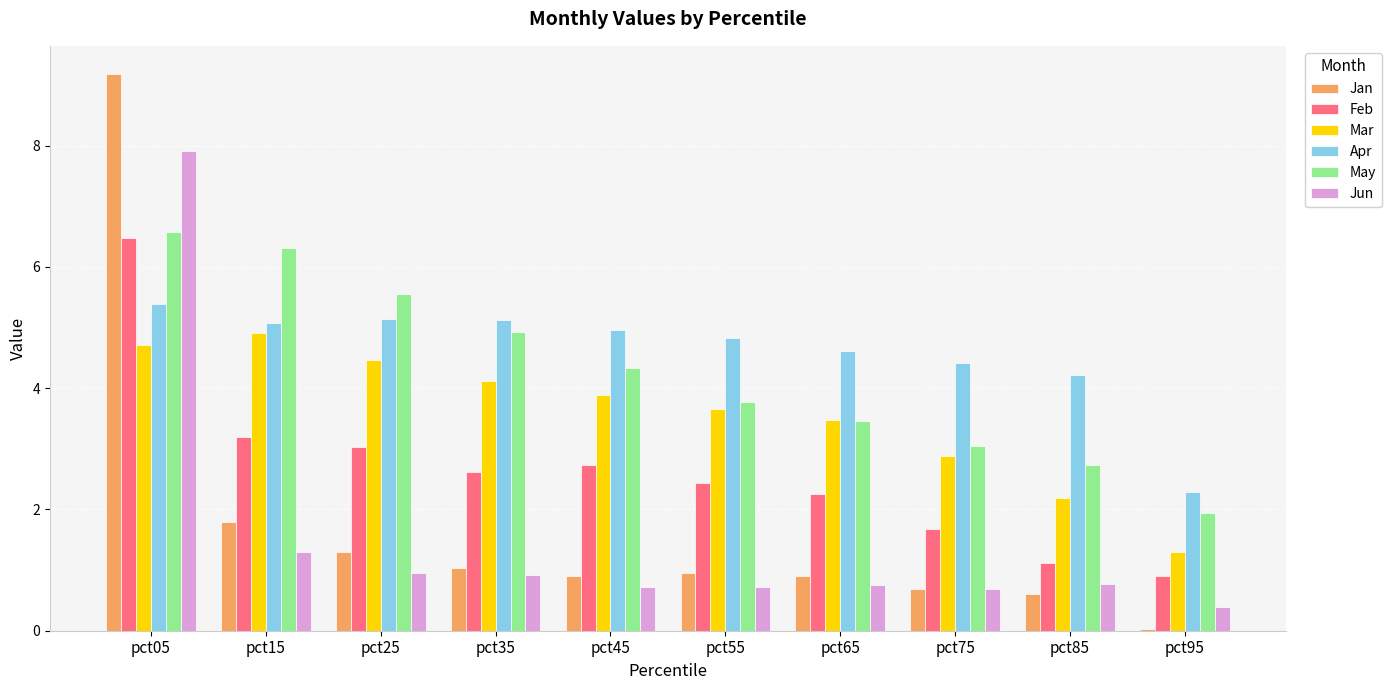

How many groups of bars are there?

10